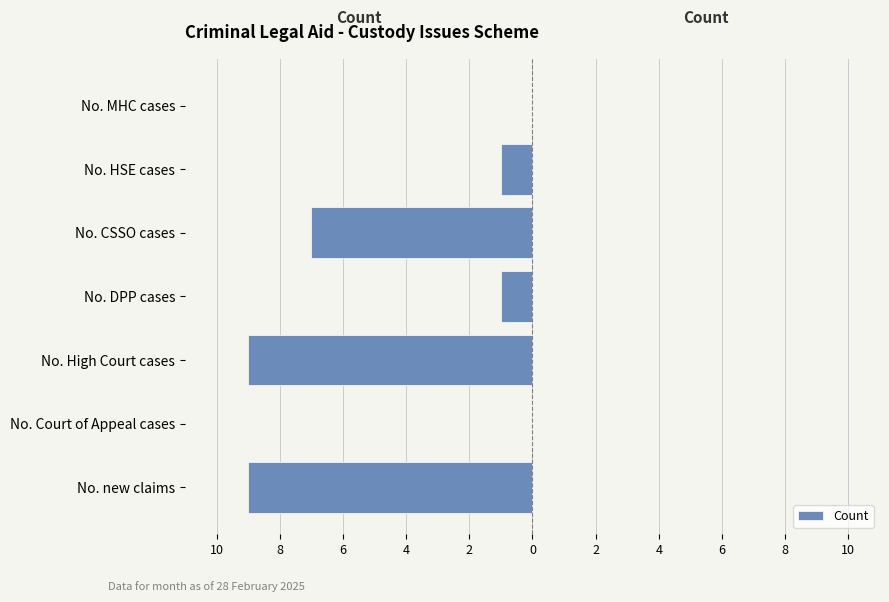

Are the bars horizontal?

Yes